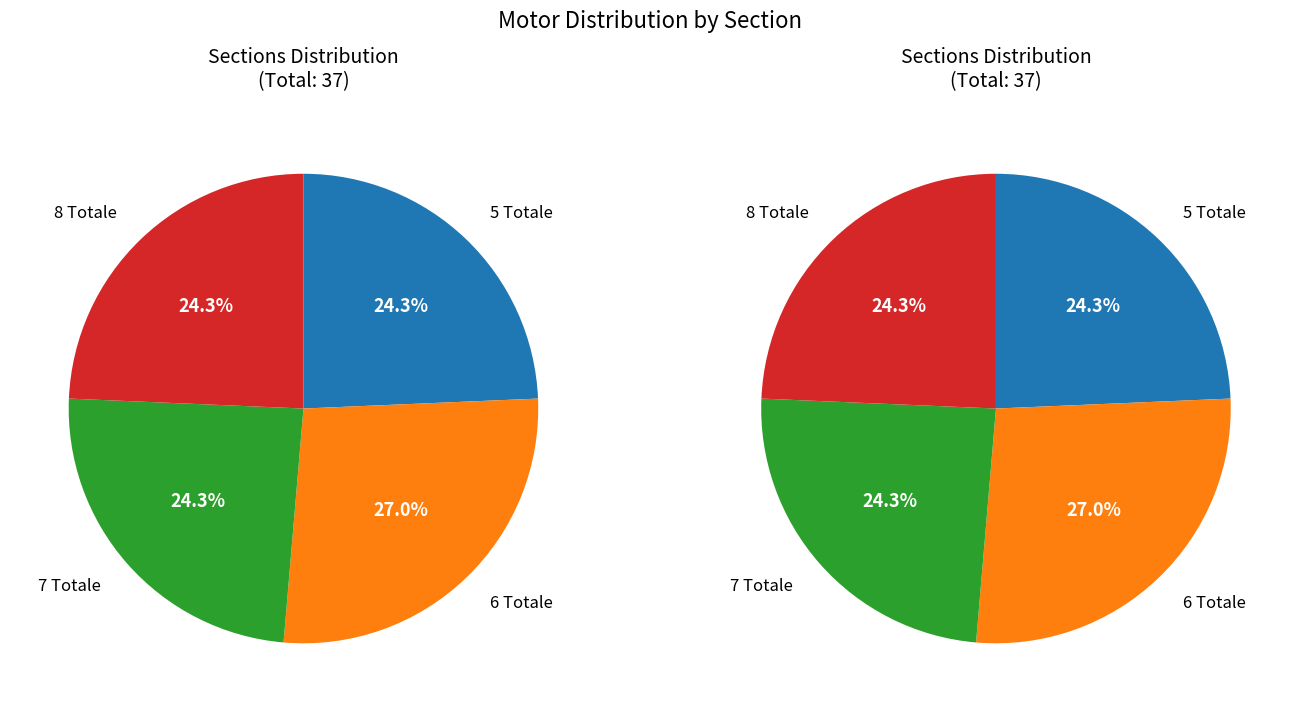

To the nearest percent, what is the average slice percentage?

25%